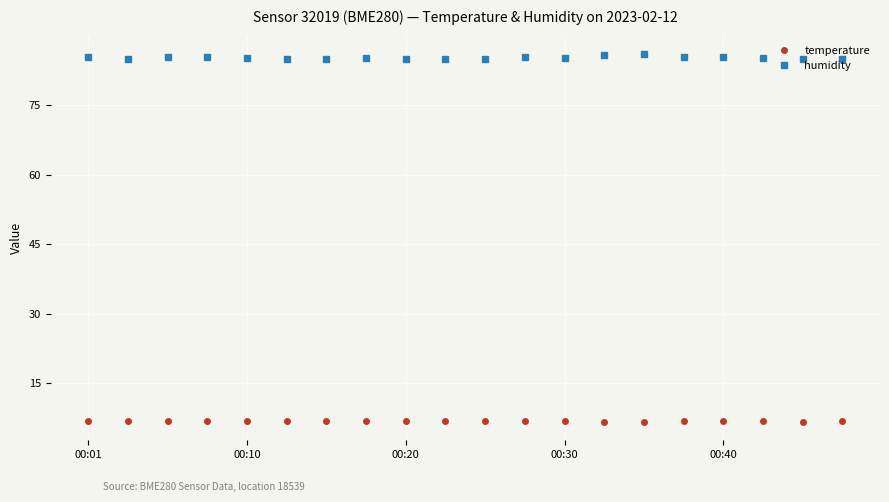

What is the sum of all temperature values?

136.6